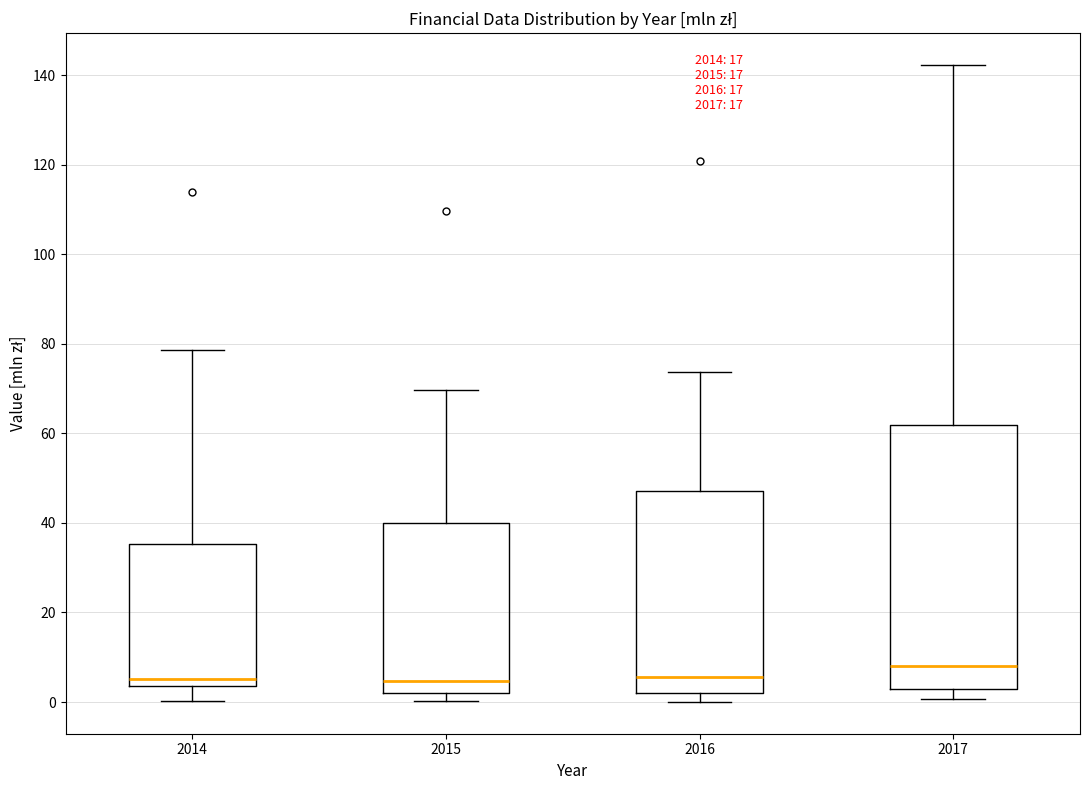

Comparing the boxes themselves (not the whiskers), which one is the tallest?

2017